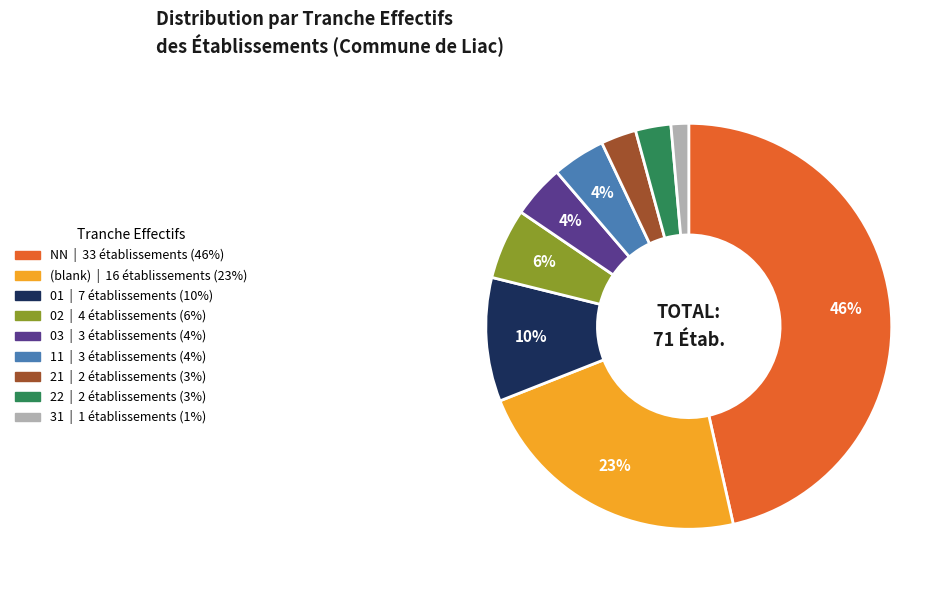

To the nearest percent, what is the average slice percentage?

11%